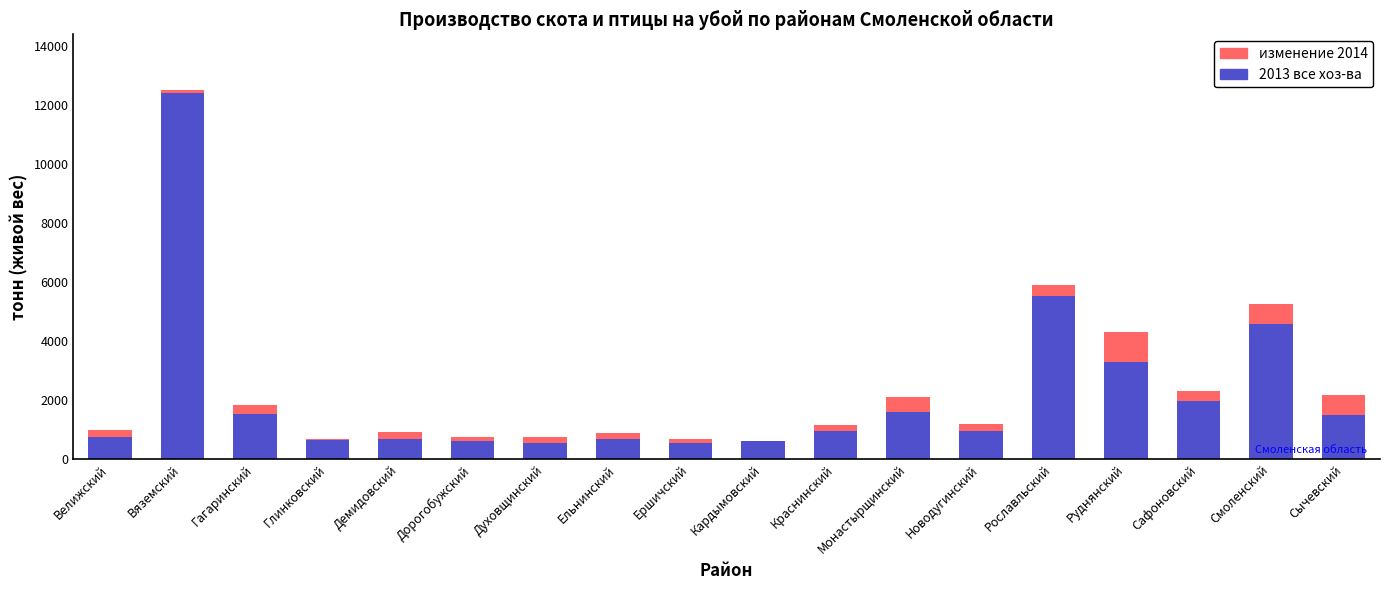

What is the total value across all series at Руднянский?

4310.0